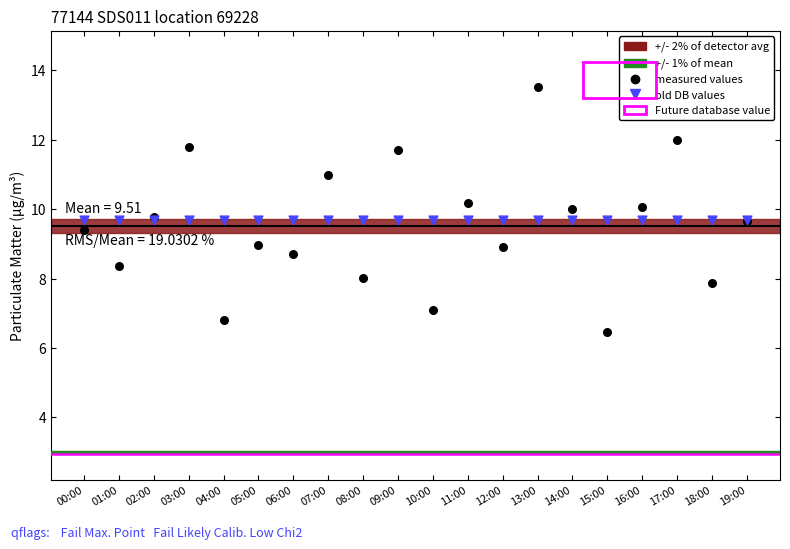

Which series contains the highest Y value?

measured values